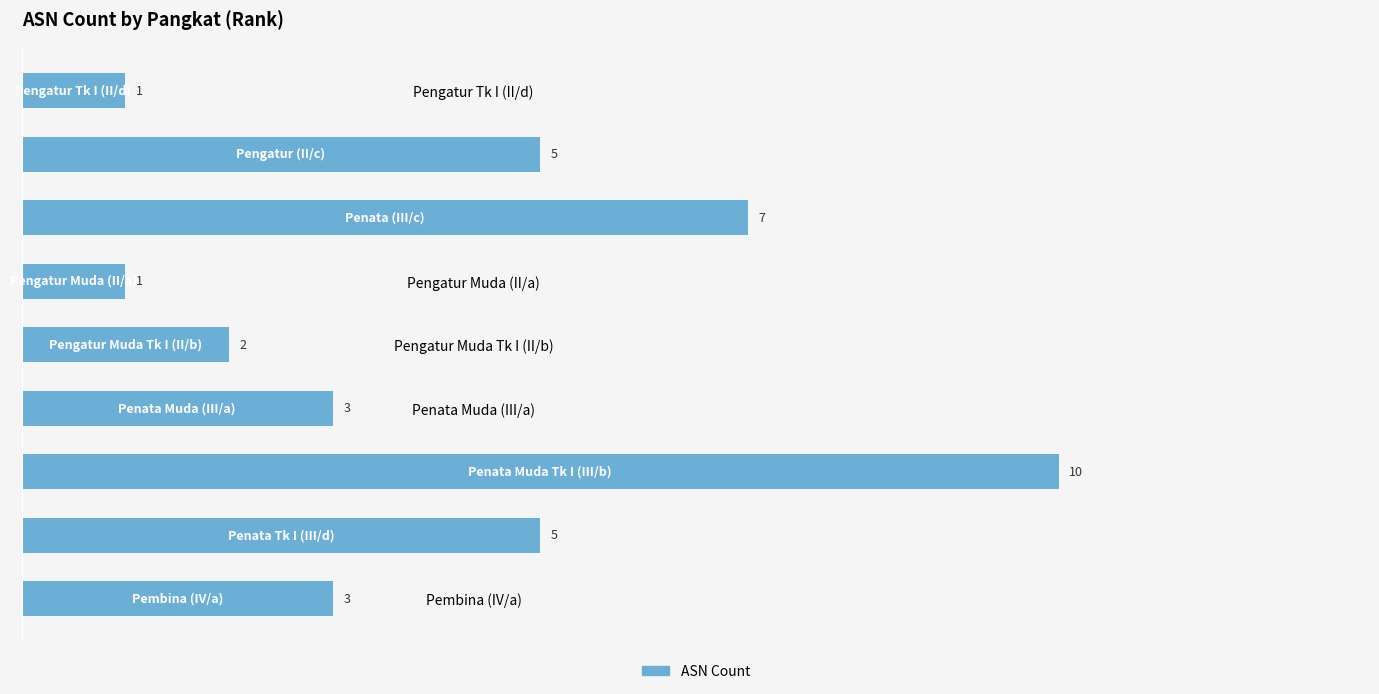

Is it true that the value at Pengatur Muda (II/a) is 1?

True